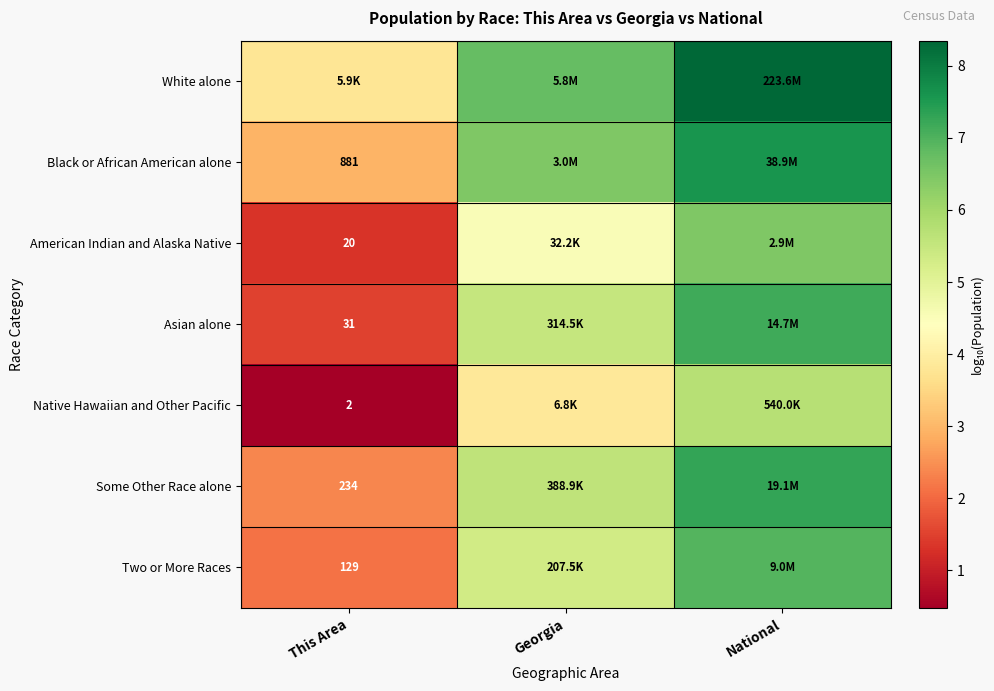

How many data points in Asian alone are less than 5?

1